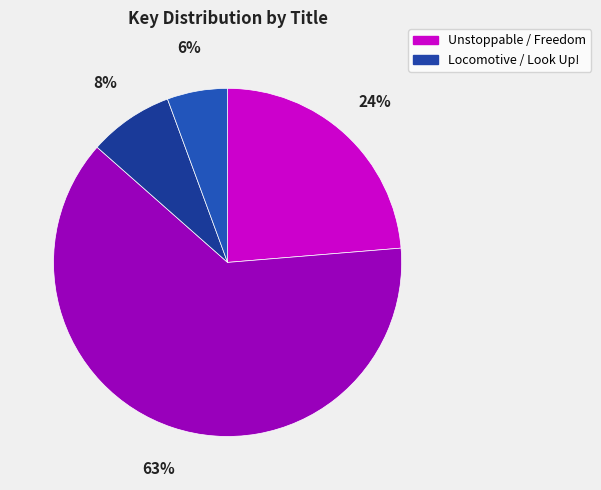

To the nearest percent, what is the average slice percentage?

25%